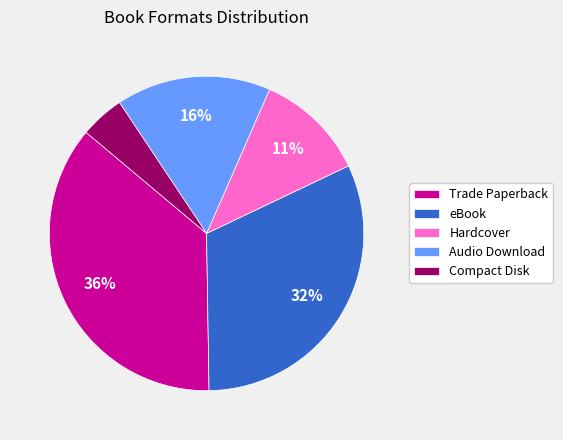

Rank the categories by value from highest to lowest.

Trade Paperback, eBook, Audio Download, Hardcover, Compact Disk